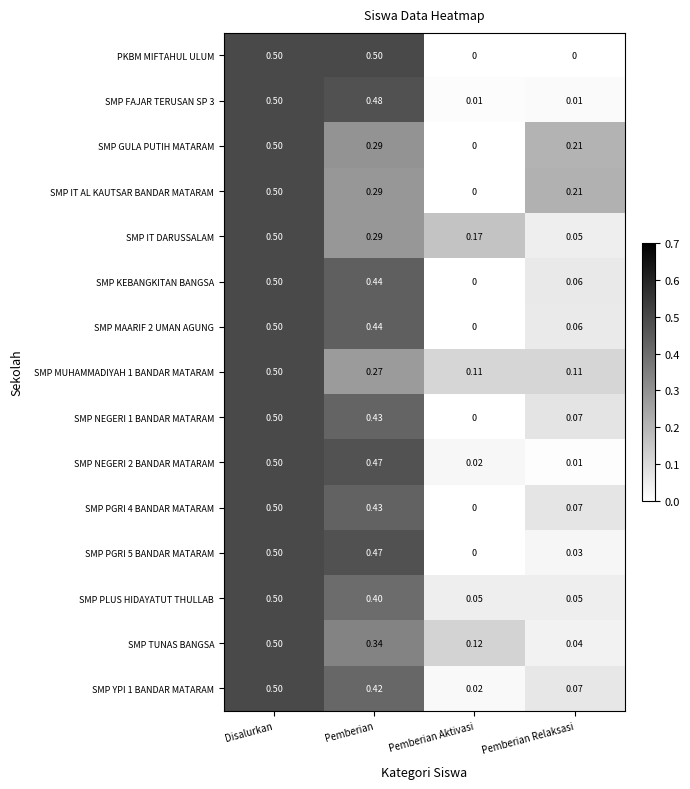

How many series are shown in this chart?

15